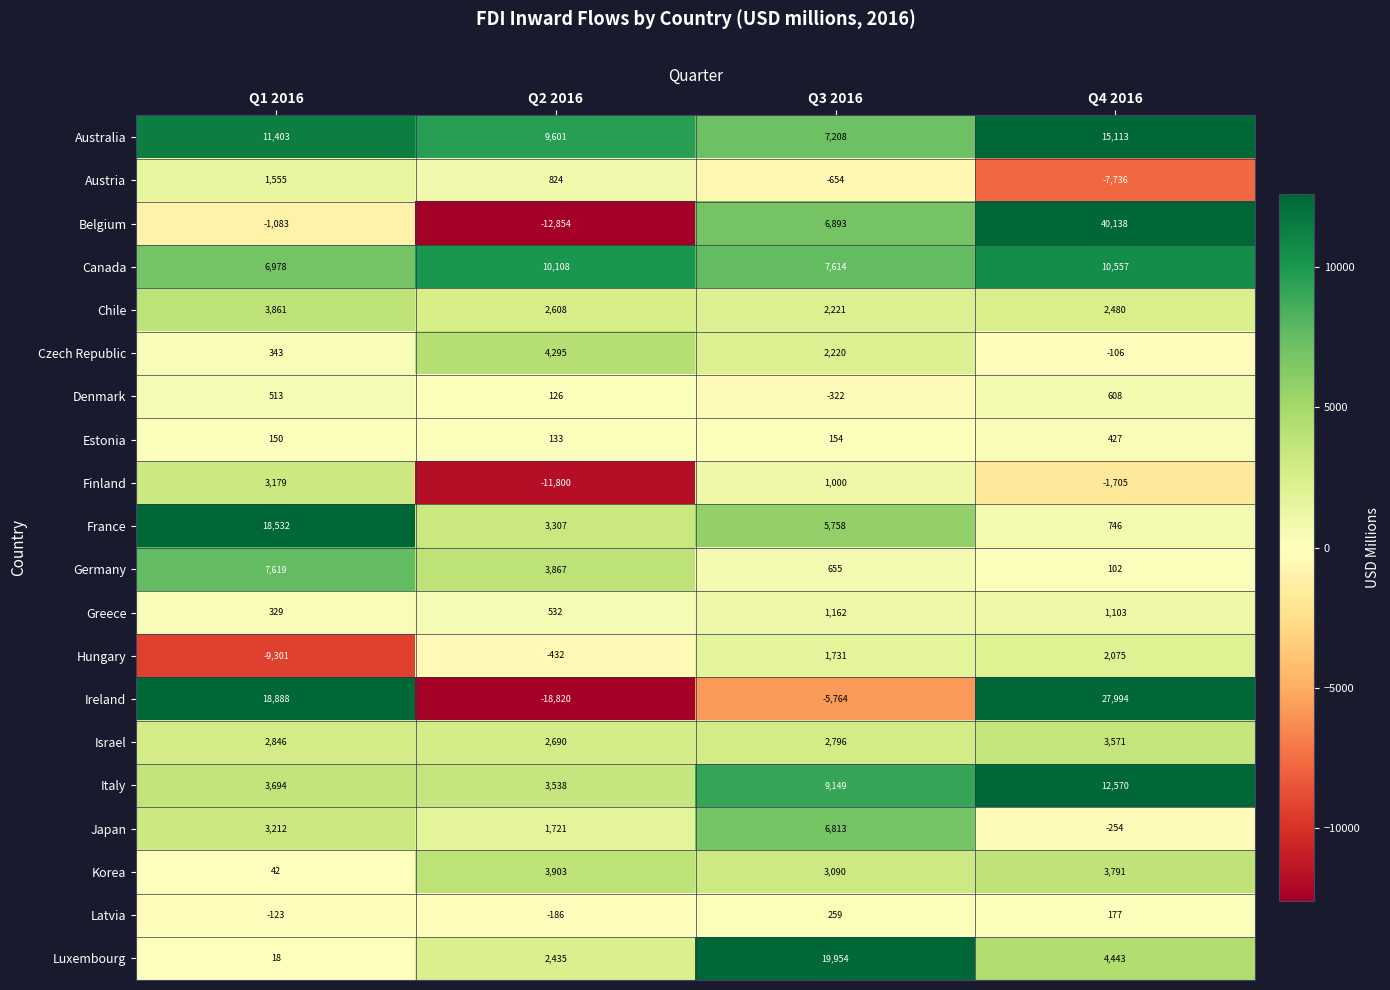

What is the smallest value displayed?

-18820